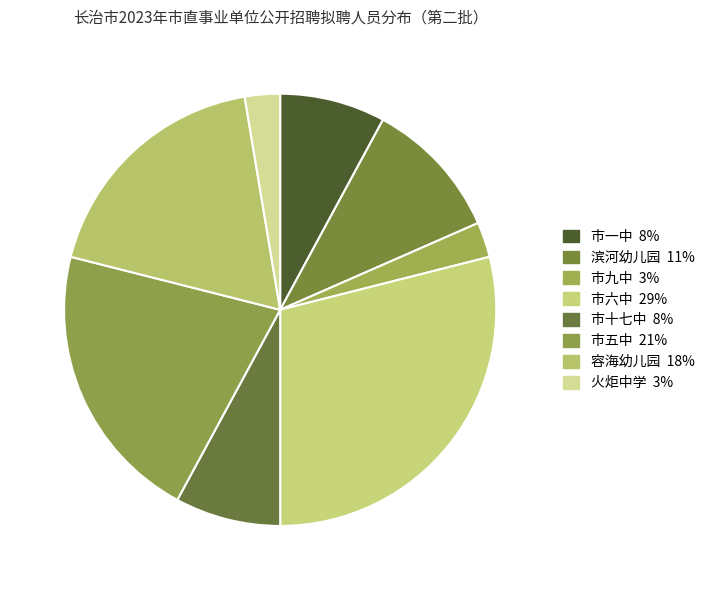

Rank the categories by value from lowest to highest.

市九中, 火炬中学, 市一中, 市十七中, 滨河幼儿园, 容海幼儿园, 市五中, 市六中